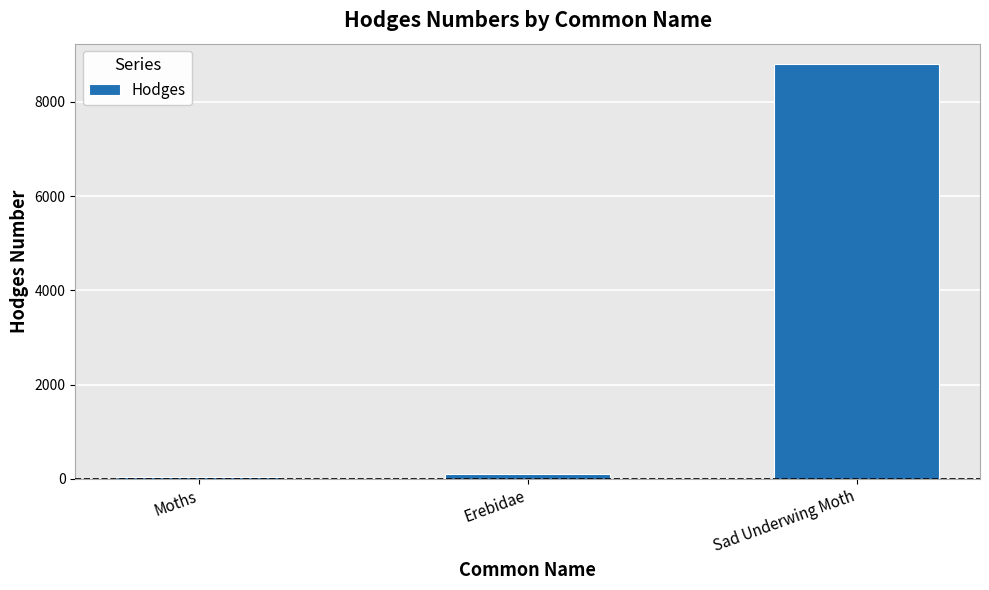

What is the ratio of the value at Sad Underwing Moth to the value at Moths?

303.2